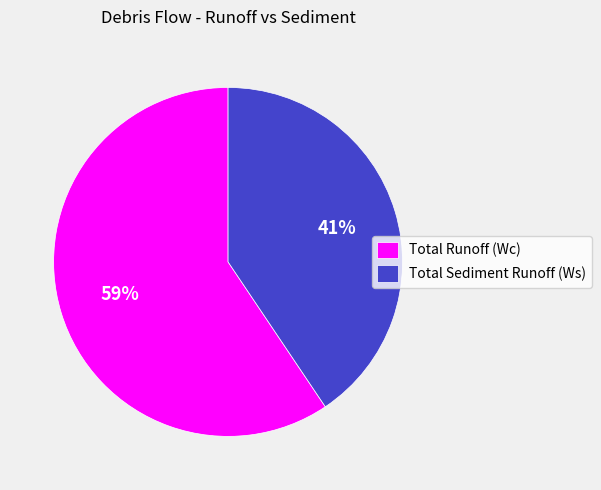

To the nearest percent, what percentage of the pie is Total Sediment Runoff (Ws)?

41%